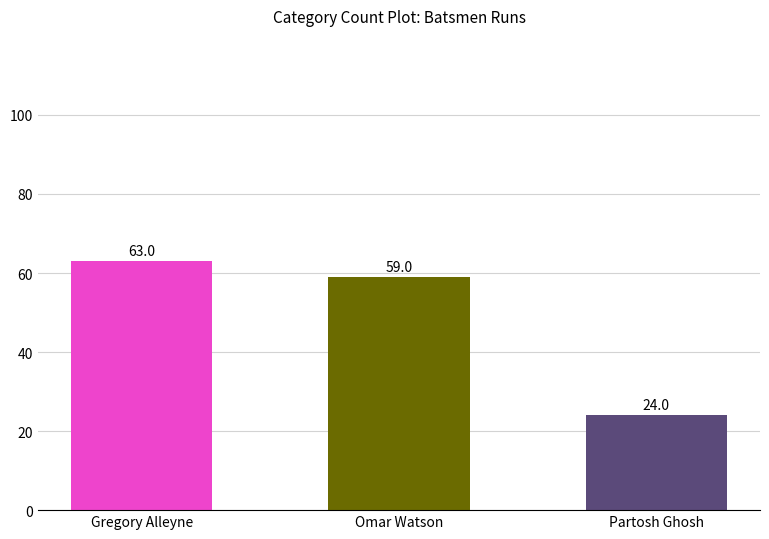

Is it true that the value at Omar Watson is 59?

True